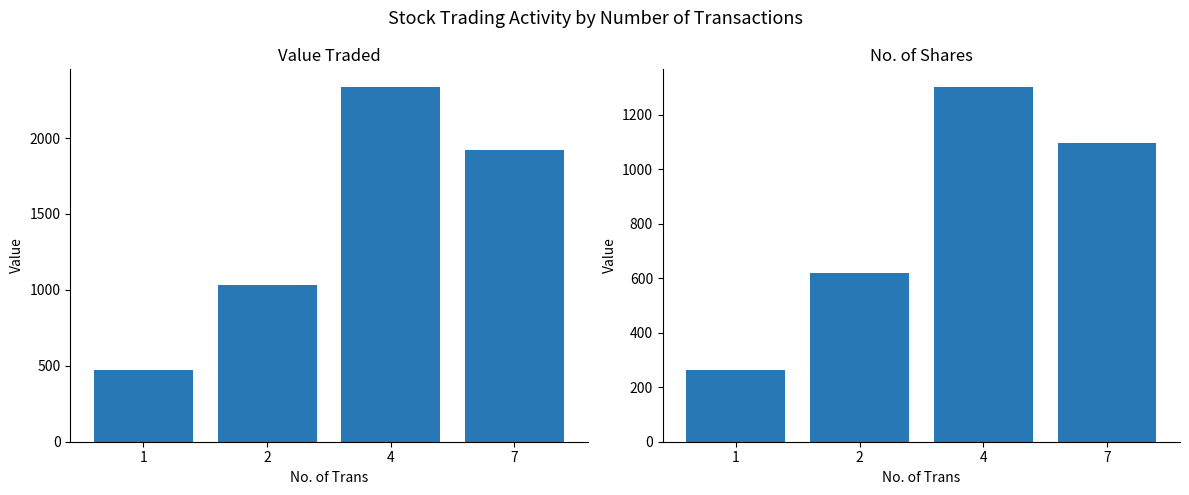

At how many categories does at least one series exceed 740?

3